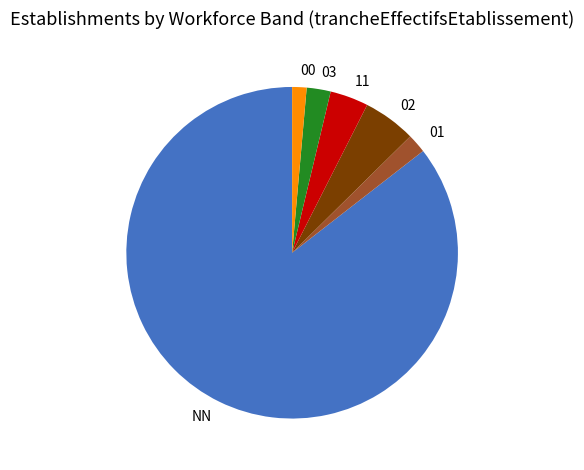

True or false: 00 accounts for 1% of the total.

True